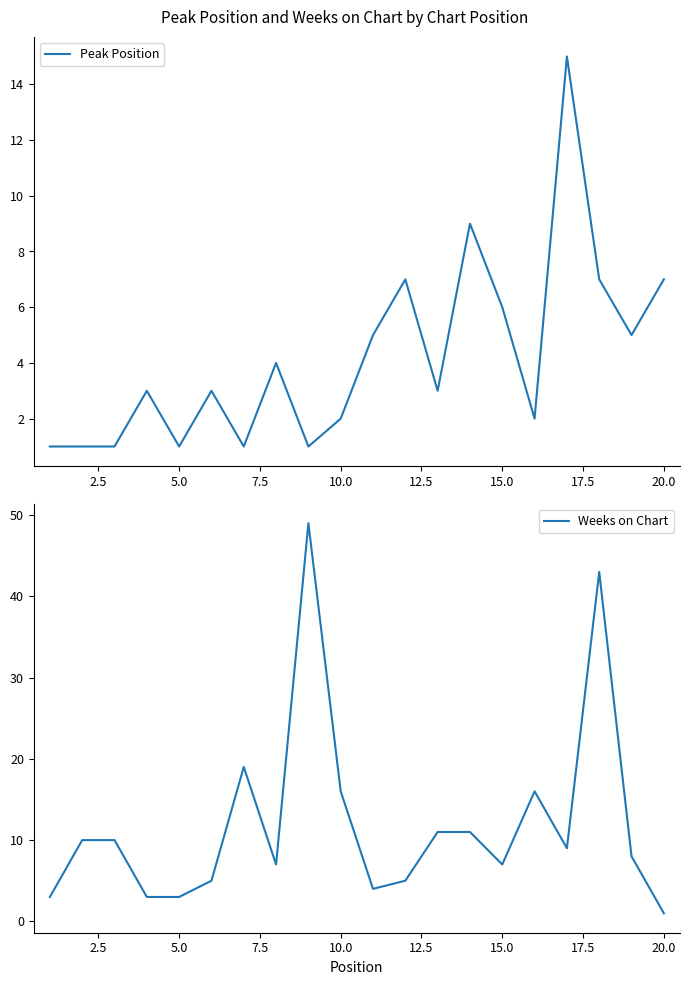

True or false: Peak Position has a value of 2 at 15.0.

False